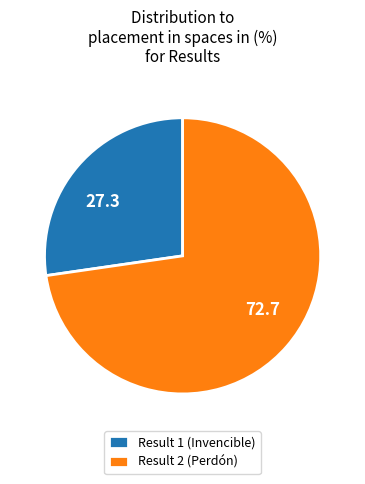

Which slice represents more than half of the pie?

Result 2 (Perdón)